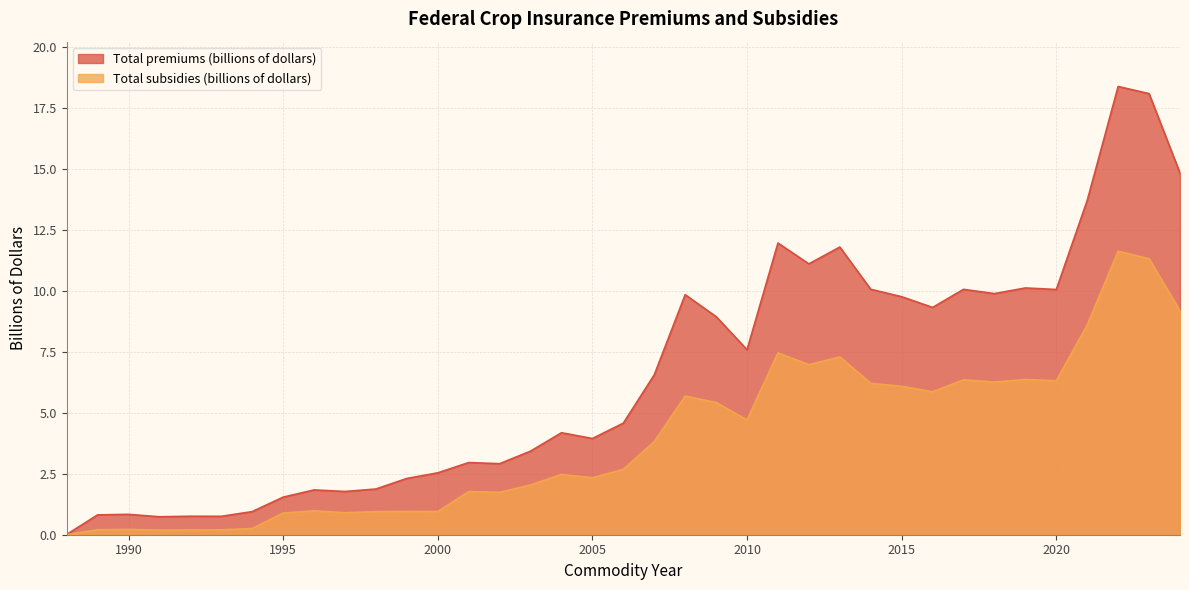

What are all the series names shown in the legend?

Total premiums (billions of dollars), Total subsidies (billions of dollars)